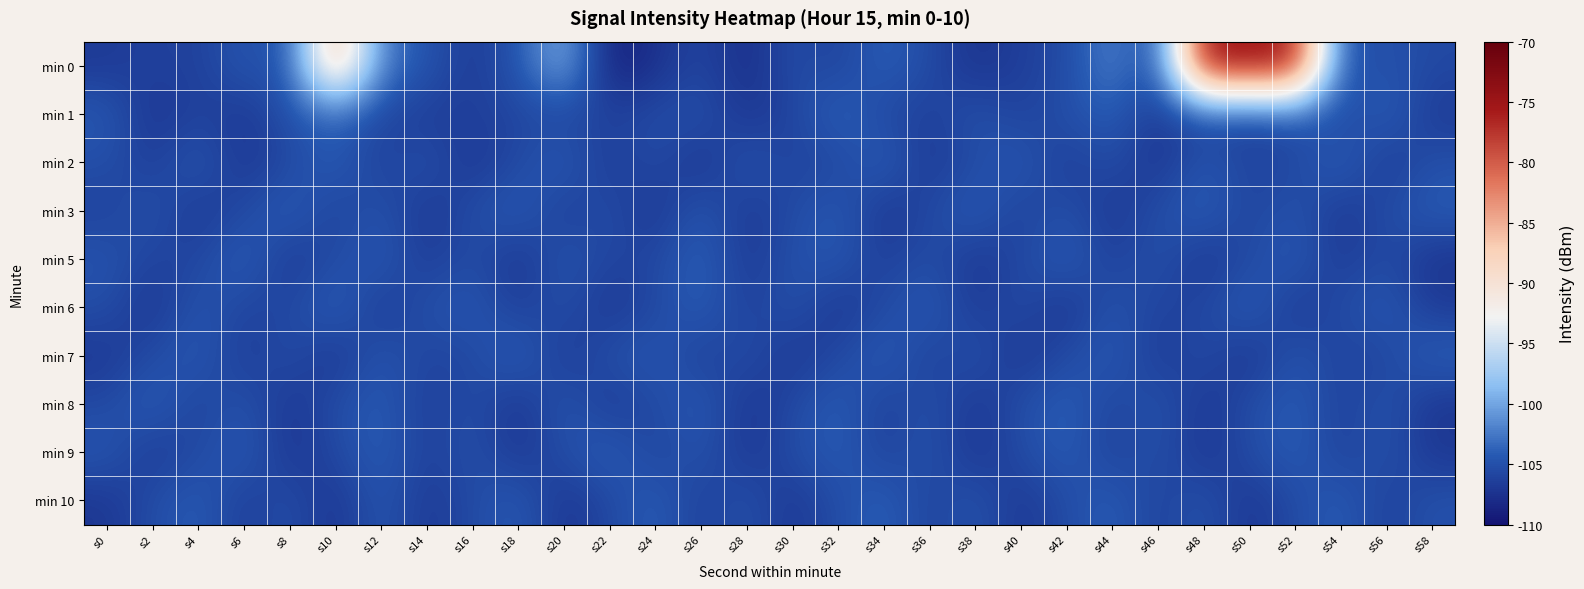

Reading left to right, list all the values displayed in this chart.

min 0: s0=-106.8	s2=-106.1	s4=-106.3	s6=-104.4	s8=-105.1	s10=-84.6	s12=-102.5	s14=-104.6	s16=-106.8	s18=-104.6	s20=-99.1	s22=-109.0	s24=-107.6	s26=-105.7	s28=-108.0	s30=-105.2	s32=-106.2	s34=-103.8	s36=-105.4	s38=-107.5	s40=-106.4	s42=-105.5	s44=-101.7	s46=-105.9	s48=-74.6	s50=-75.0	s52=-75.1	s54=-105.1	s56=-104.8	s58=-105.6
min 1: s0=-104.2	s2=-107.3	s4=-106.0	s6=-107.1	s8=-104.9	s10=-103.7	s12=-105.8	s14=-106.6	s16=-106.3	s18=-105.9	s20=-105.8	s22=-106.1	s24=-105.4	s26=-104.9	s28=-107.2	s30=-106.0	s32=-103.5	s34=-105.7	s36=-106.4	s38=-104.8	s40=-106.2	s42=-105.1	s44=-103.9	s46=-107.0	s48=-105.5	s50=-106.3	s52=-104.6	s54=-105.9	s56=-103.7	s58=-106.8
min 2: s0=-105.1	s2=-106.5	s4=-104.3	s6=-107.1	s8=-105.7	s10=-103.9	s12=-106.4	s14=-104.8	s16=-107.2	s18=-105.5	s20=-104.1	s22=-106.8	s24=-105.3	s26=-107.4	s28=-104.6	s30=-106.1	s32=-105.9	s34=-103.7	s36=-107.0	s38=-105.4	s40=-104.2	s42=-106.7	s44=-105.2	s46=-107.3	s48=-104.5	s50=-106.0	s52=-105.8	s54=-103.6	s56=-106.9	s58=-105.0
min 3: s0=-106.2	s2=-104.8	s4=-107.0	s6=-105.6	s8=-103.8	s10=-106.3	s12=-104.7	s14=-107.1	s16=-105.3	s18=-104.0	s20=-106.6	s22=-105.1	s24=-107.3	s26=-104.4	s28=-106.9	s30=-105.5	s32=-104.1	s34=-107.2	s36=-105.7	s38=-103.9	s40=-106.4	s42=-104.9	s44=-107.0	s46=-105.2	s48=-103.8	s50=-106.2	s52=-104.7	s54=-107.0	s56=-105.3	s58=-104.0
min 5: s0=-104.6	s2=-106.1	s4=-105.9	s6=-103.7	s8=-107.0	s10=-105.4	s12=-104.2	s14=-106.7	s16=-105.2	s18=-107.3	s20=-104.5	s22=-106.0	s24=-105.8	s26=-103.6	s28=-106.9	s30=-105.0	s32=-104.3	s34=-106.5	s36=-105.1	s38=-107.1	s40=-105.7	s42=-103.9	s44=-106.4	s46=-104.8	s48=-107.2	s50=-105.5	s52=-104.1	s54=-106.8	s56=-105.3	s58=-107.4
min 6: s0=-105.2	s2=-107.3	s4=-104.5	s6=-106.0	s8=-105.8	s10=-103.6	s12=-106.9	s14=-105.0	s16=-104.3	s18=-106.5	s20=-105.1	s22=-107.1	s24=-105.7	s26=-103.9	s28=-106.4	s30=-104.8	s32=-107.2	s34=-105.5	s36=-104.1	s38=-106.8	s40=-105.3	s42=-107.4	s44=-104.6	s46=-106.1	s48=-105.9	s50=-103.7	s52=-107.0	s54=-105.4	s56=-104.2	s58=-106.7
min 7: s0=-107.0	s2=-105.4	s4=-104.2	s6=-106.7	s8=-105.2	s10=-107.3	s12=-104.5	s14=-106.0	s16=-105.8	s18=-103.6	s20=-106.9	s22=-105.0	s24=-104.3	s26=-106.5	s28=-105.1	s30=-107.1	s32=-105.7	s34=-103.9	s36=-106.4	s38=-104.8	s40=-107.2	s42=-105.5	s44=-104.1	s46=-106.8	s48=-105.3	s50=-107.4	s52=-104.6	s54=-106.1	s56=-105.9	s58=-103.7
min 8: s0=-105.6	s2=-103.8	s4=-106.3	s6=-104.7	s8=-107.1	s10=-105.3	s12=-104.0	s14=-106.6	s16=-105.1	s18=-107.3	s20=-104.4	s22=-106.9	s24=-105.5	s26=-104.1	s28=-107.2	s30=-105.7	s32=-103.9	s34=-106.4	s36=-104.9	s38=-107.0	s40=-105.2	s42=-103.8	s44=-106.2	s46=-104.7	s48=-107.0	s50=-105.3	s52=-104.0	s54=-106.2	s56=-104.8	s58=-107.2
min 9: s0=-104.4	s2=-106.9	s4=-105.5	s6=-104.1	s8=-107.2	s10=-105.7	s12=-103.9	s14=-106.4	s16=-104.9	s18=-107.0	s20=-105.2	s22=-103.8	s24=-106.2	s26=-104.7	s28=-107.0	s30=-105.3	s32=-104.0	s34=-106.2	s36=-104.8	s38=-107.2	s40=-105.5	s42=-104.0	s44=-106.3	s46=-104.8	s48=-107.2	s50=-105.5	s52=-103.8	s54=-106.3	s56=-104.8	s58=-107.0
min 10: s0=-107.1	s2=-105.3	s4=-104.0	s6=-106.6	s8=-105.1	s10=-107.3	s12=-104.4	s14=-106.9	s16=-105.5	s18=-104.1	s20=-107.2	s22=-105.7	s24=-103.9	s26=-106.4	s28=-104.9	s30=-107.0	s32=-105.2	s34=-103.8	s36=-106.2	s38=-104.7	s40=-107.0	s42=-105.3	s44=-104.0	s46=-106.2	s48=-104.8	s50=-107.2	s52=-105.5	s54=-104.0	s56=-106.3	s58=-104.8